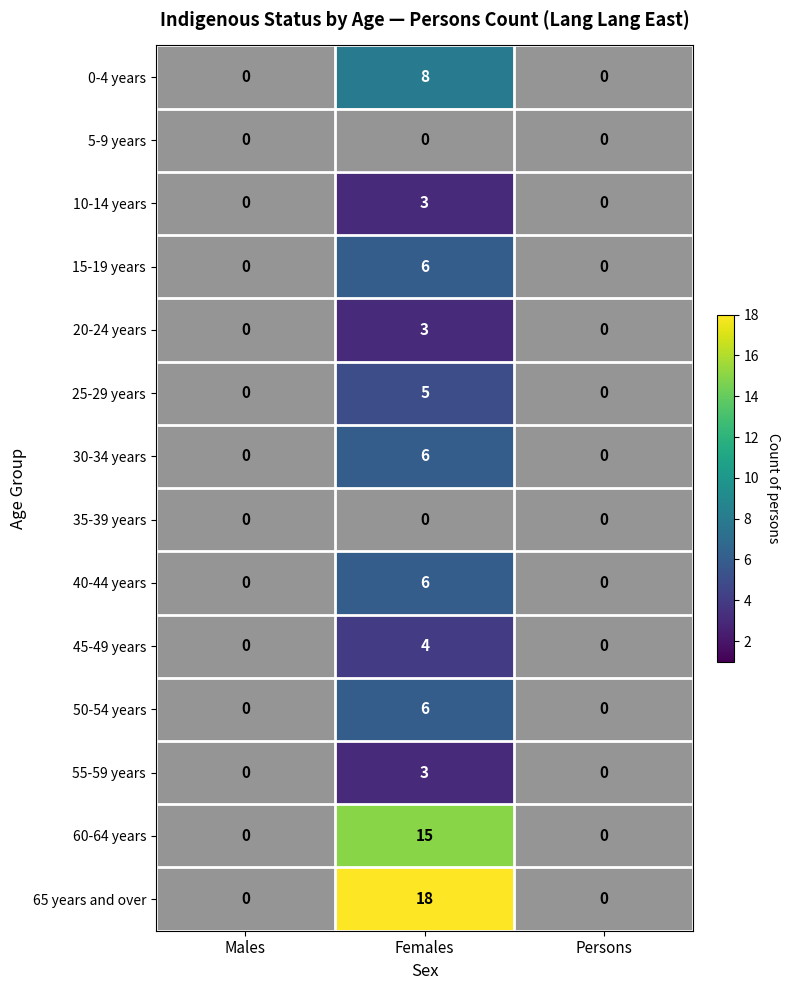

The value of 20-24 years at Persons is 0. True or false?

True